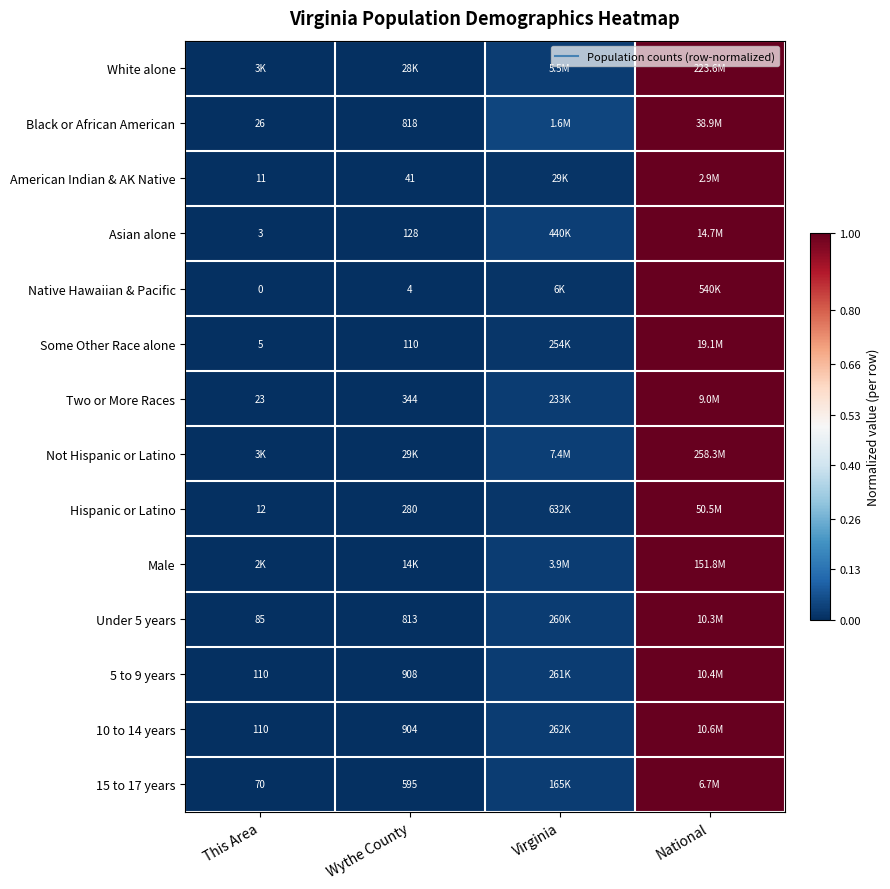

Rank the categories by Not Hispanic or Latino value from lowest to highest.

This Area, Wythe County, Virginia, National